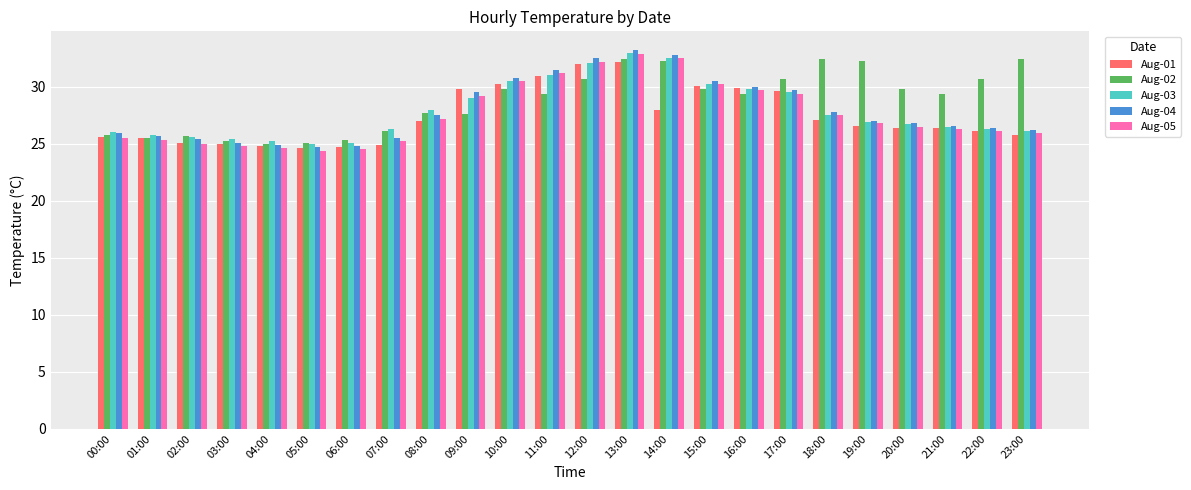

Which series changed the most between 02:00 and 15:00?

Aug-05